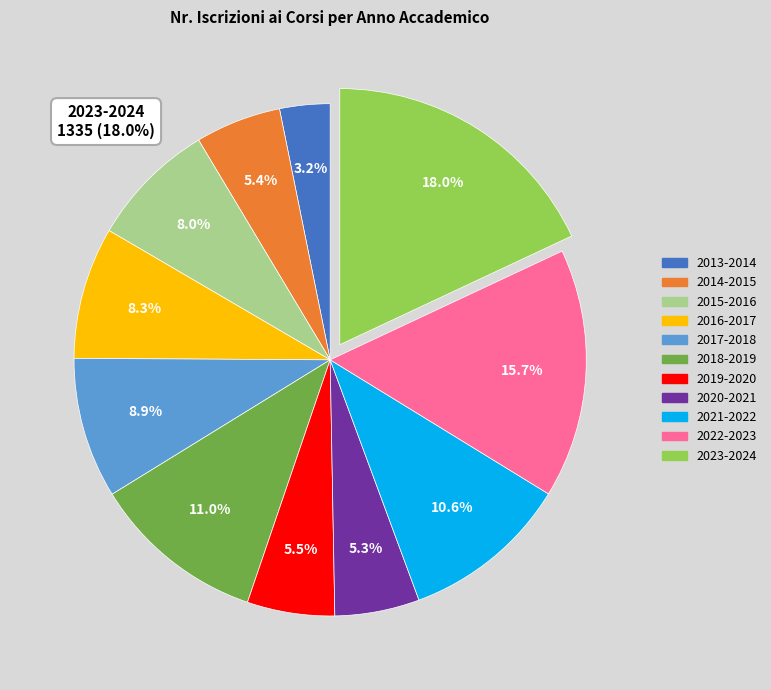

To the nearest percent, what is the difference between the 2021-2022 and 2023-2024 slice percentages?

7%